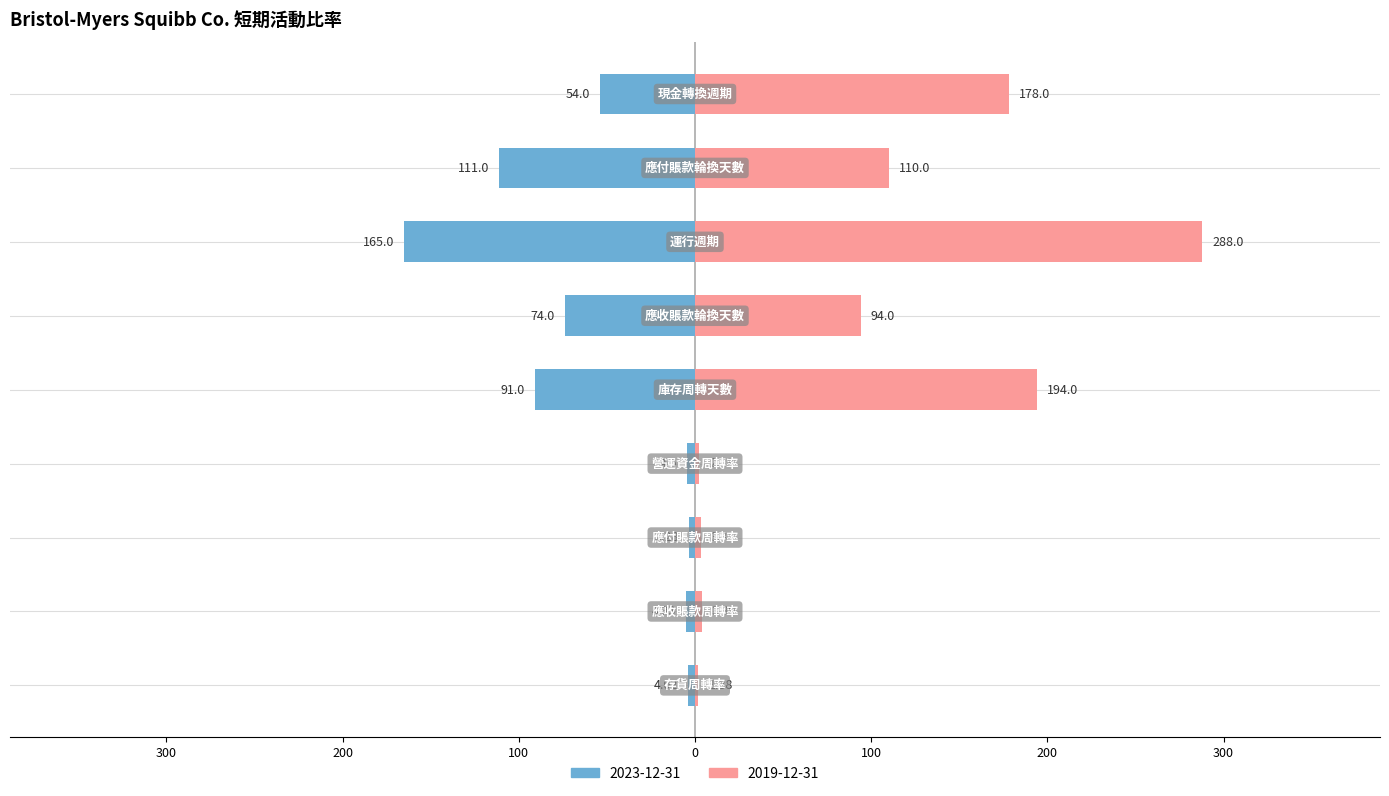

Which series has the largest total across all categories?

2019-12-31